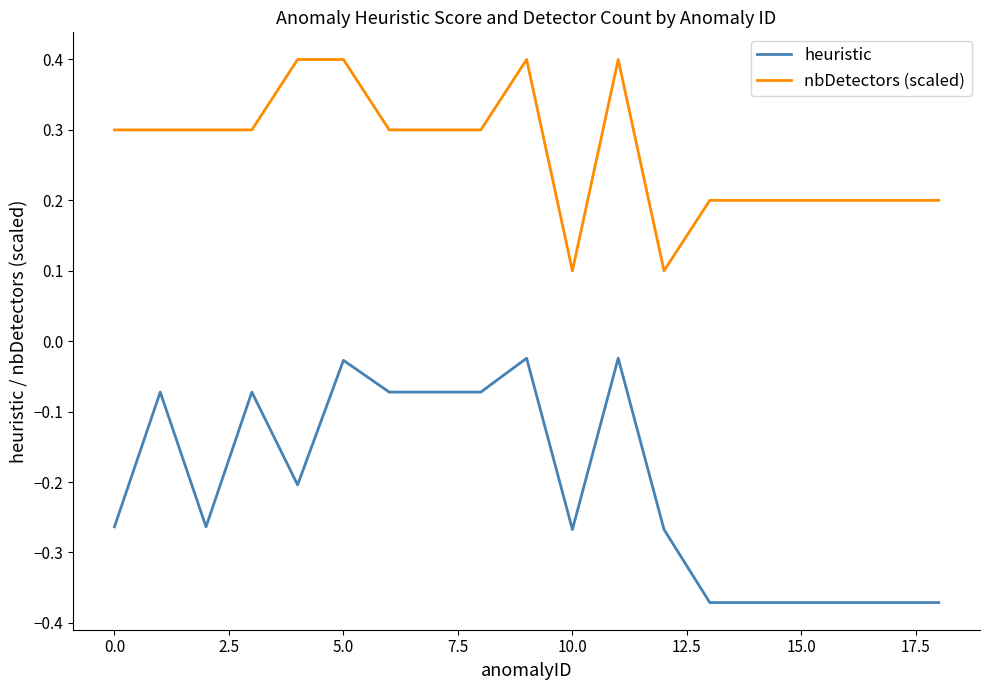

True or false: heuristic has more than 0 points higher than both neighbors.

True